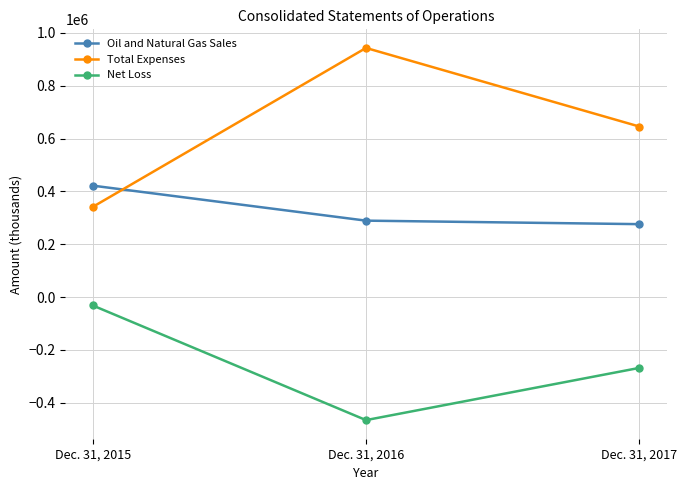

Which category has the lowest value across all series?

Dec. 31, 2016